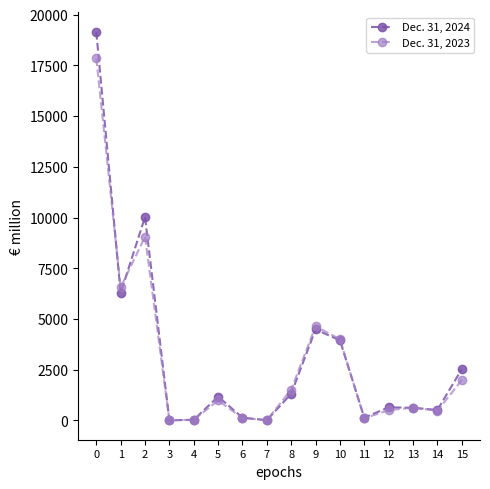

Does the chart have visible grid lines?

No